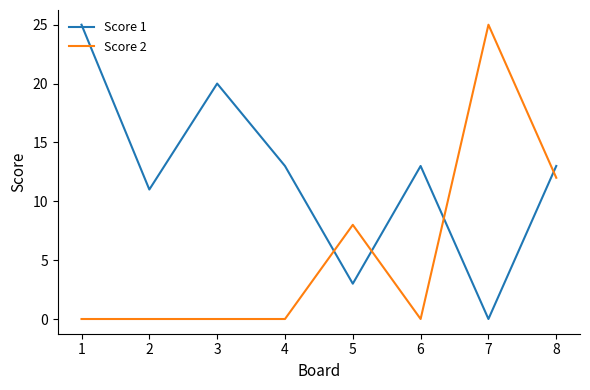

What is the difference between the second highest and second lowest values in the Score 1 series?

17